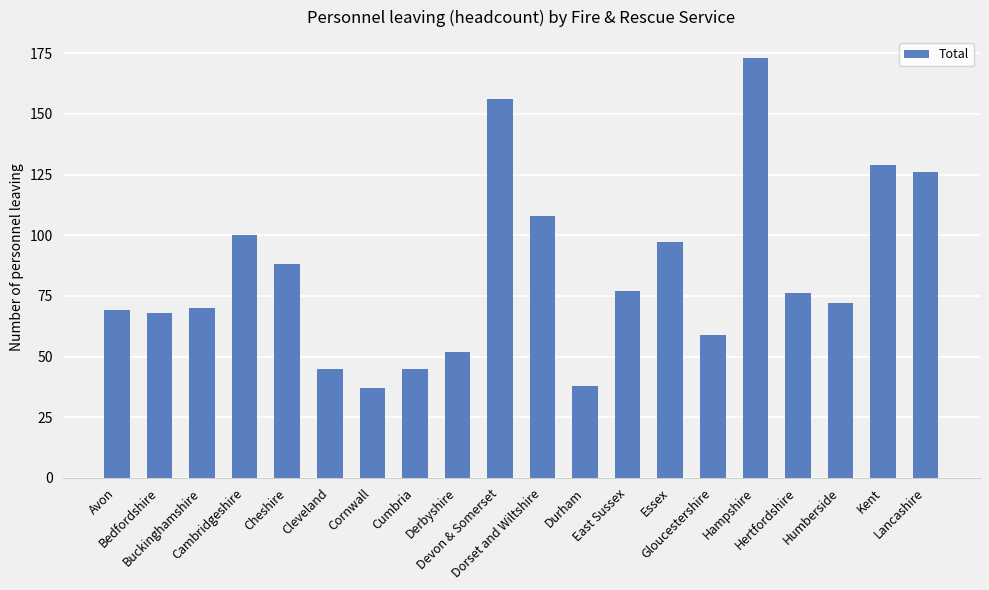

Where does the data first go above 76?

Cambridgeshire